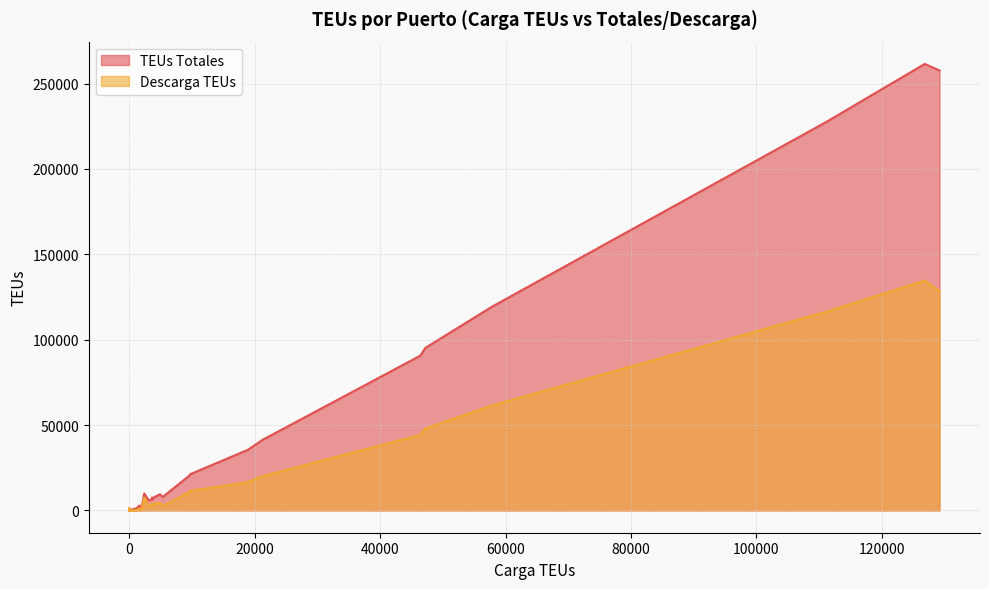

What is the greatest value displayed?

261464